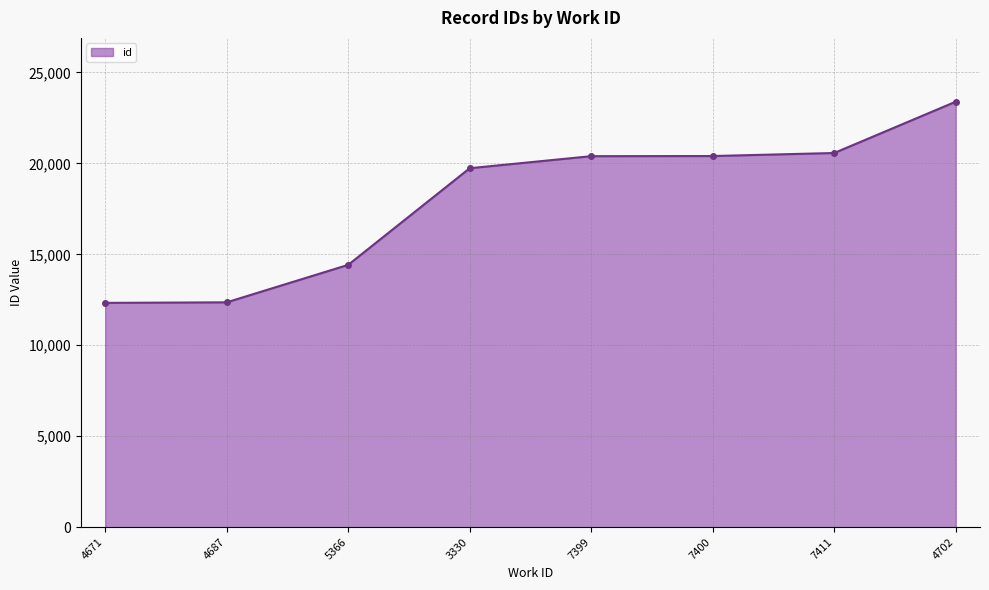

True or false: there are more than 2 points higher than both neighbors.

False